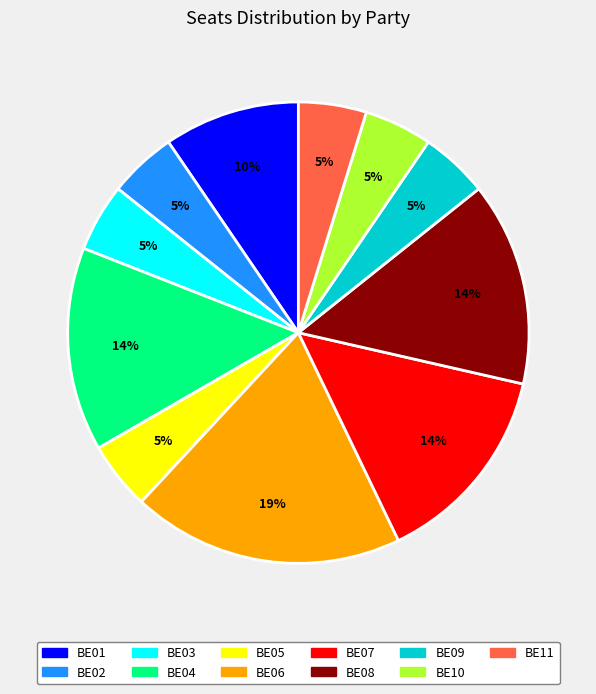

Do BE06 and BE05 together represent more than half of the pie?

No